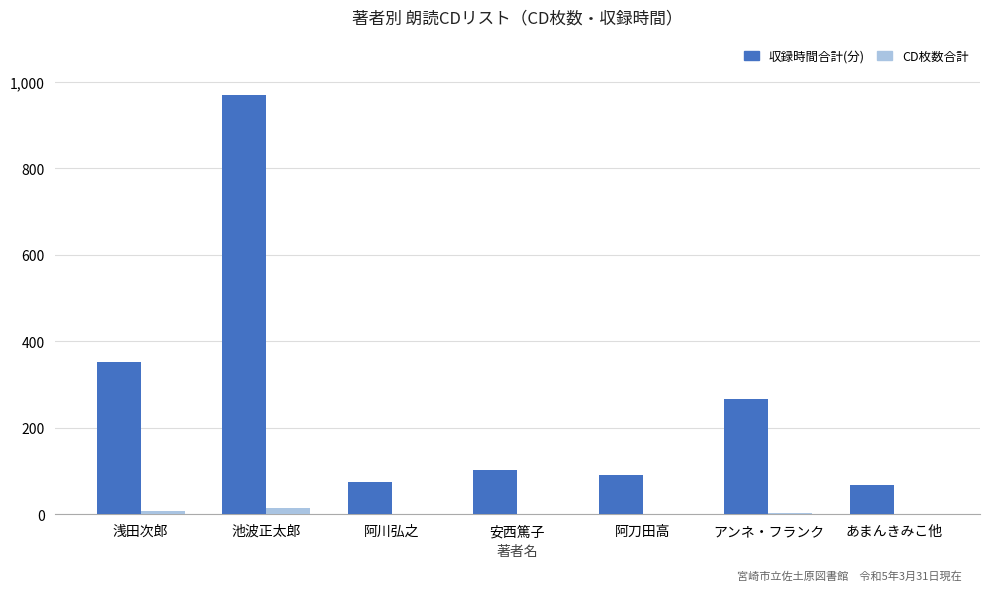

Which series has the largest total across all categories?

収録時間合計(分)